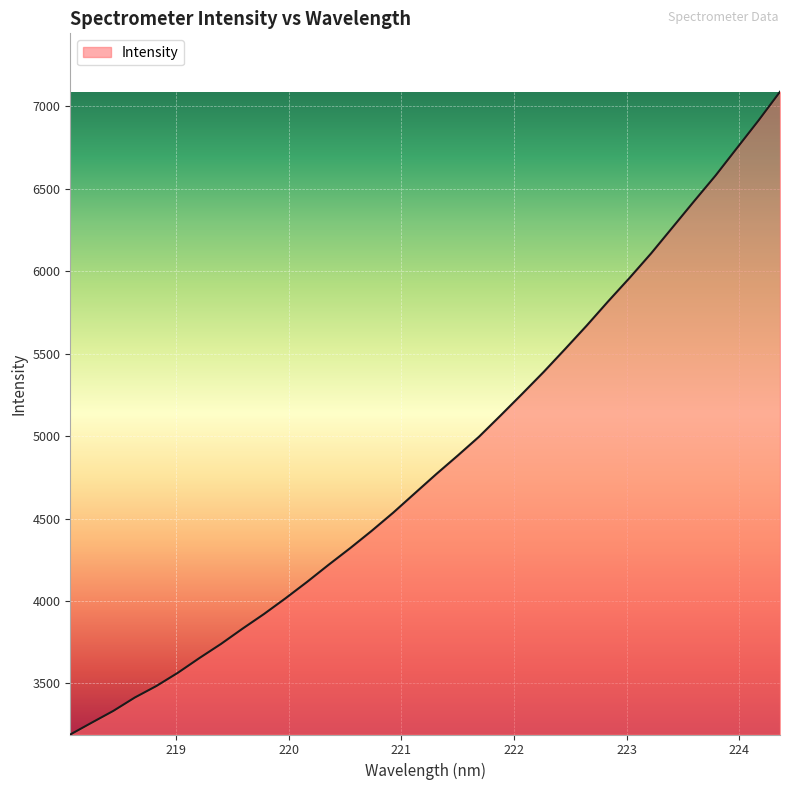

What is the greatest value displayed?

7088.1